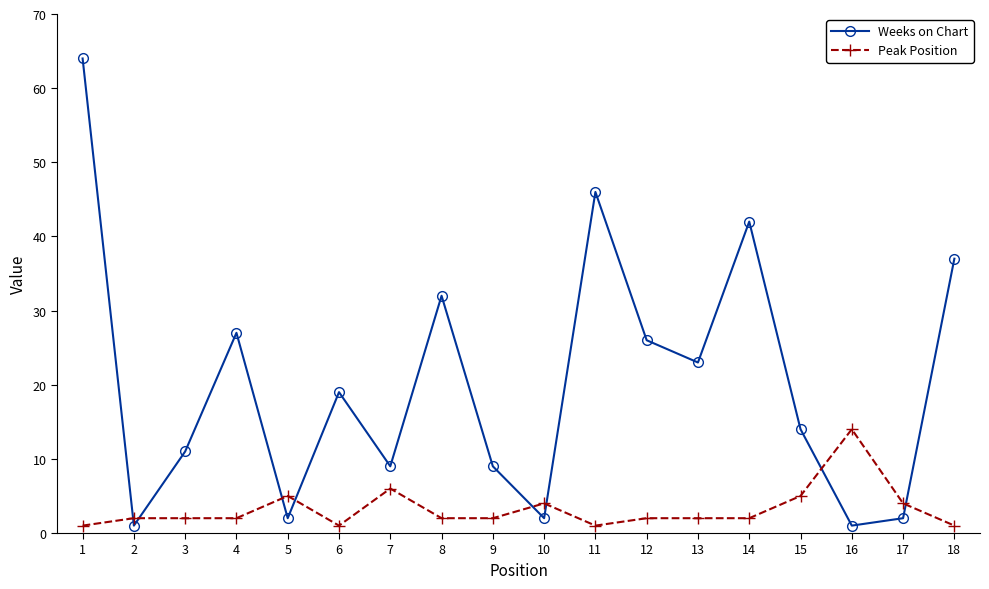

At 13, list the series in order from smallest to largest.

Peak Position, Weeks on Chart